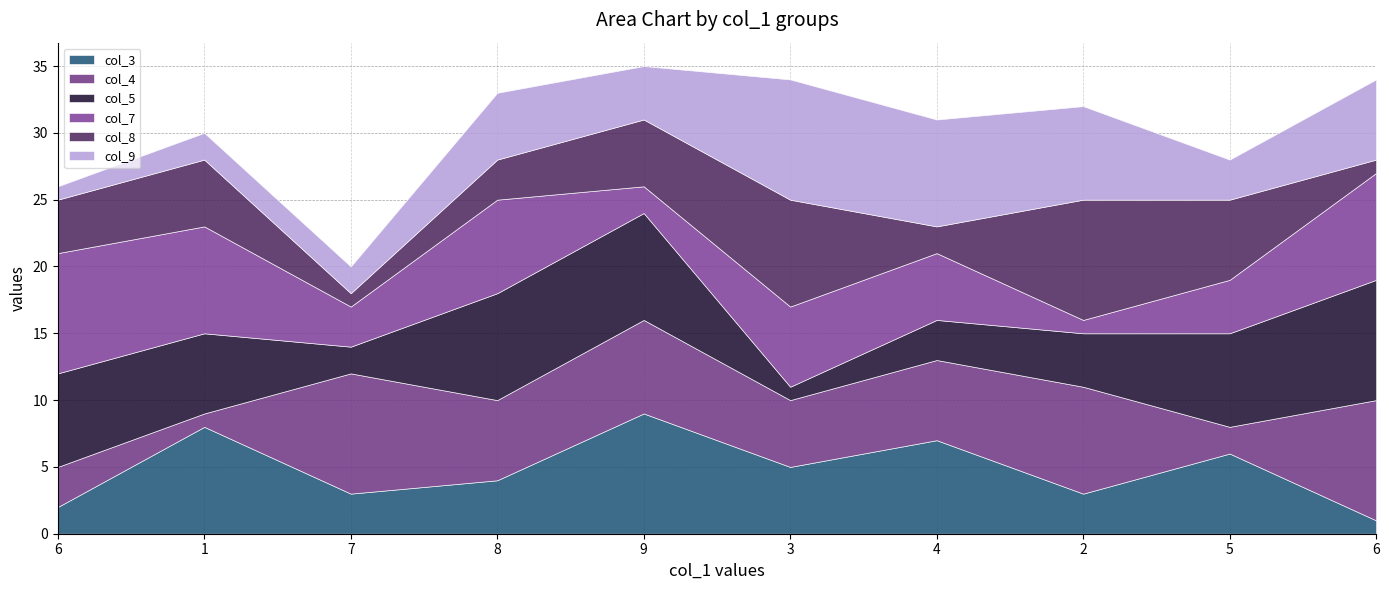

At which category does col_4 reach its first local valley?

1